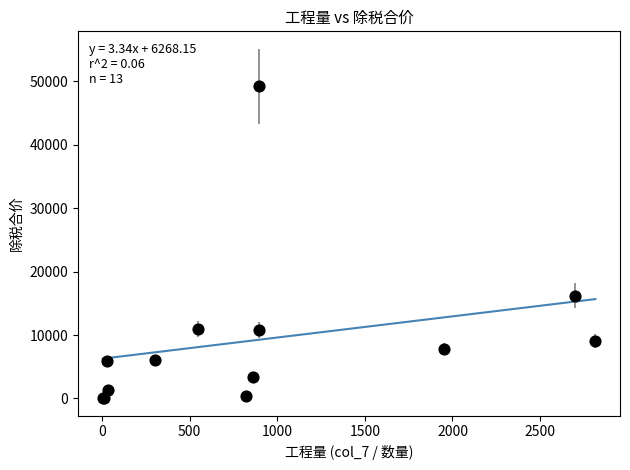

What Y value in the scatter plot is closest to 24630?

16200.0